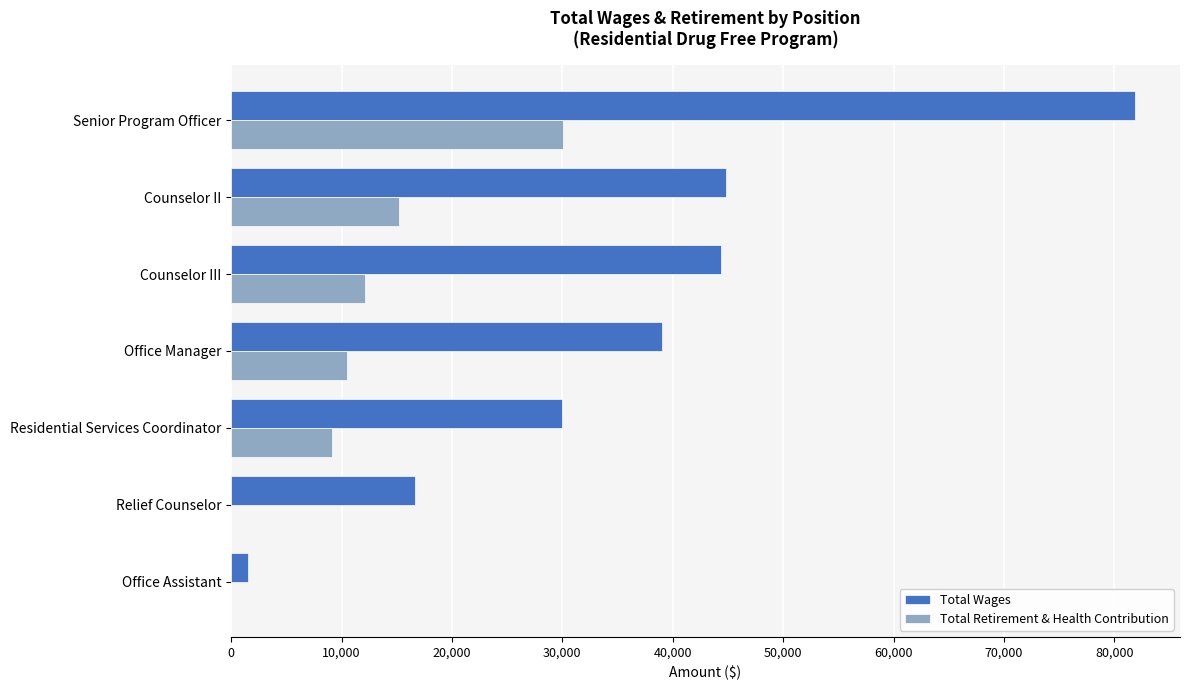

What is the sum of all Total Retirement & Health Contribution values?

77051